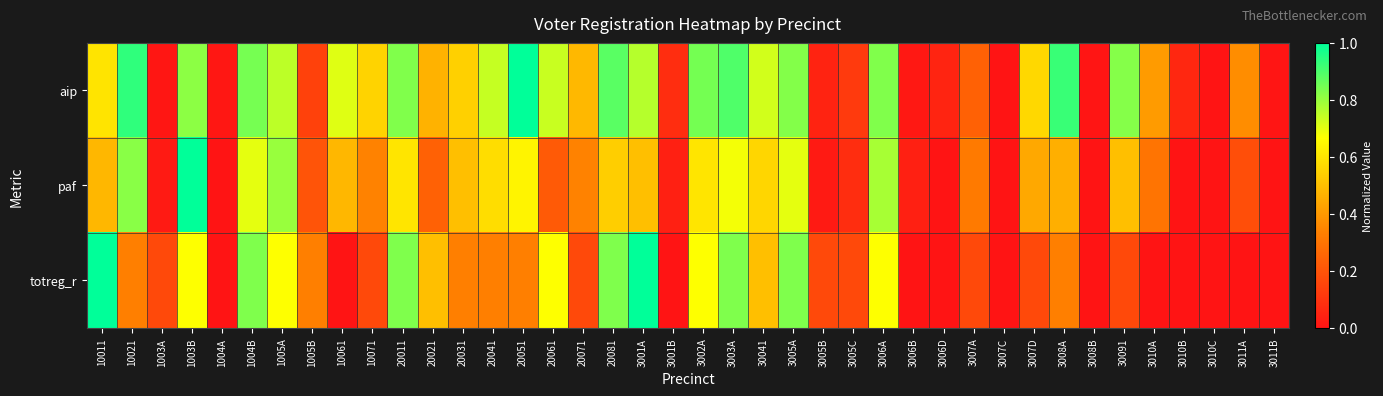

Which series has the widest spread of values?

aip